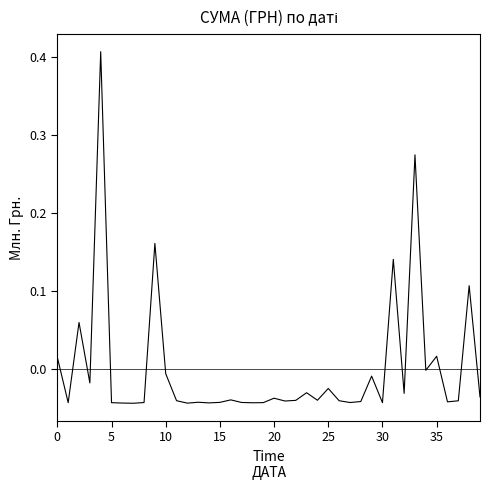

What is the difference between the maximum and minimum values?

0.5